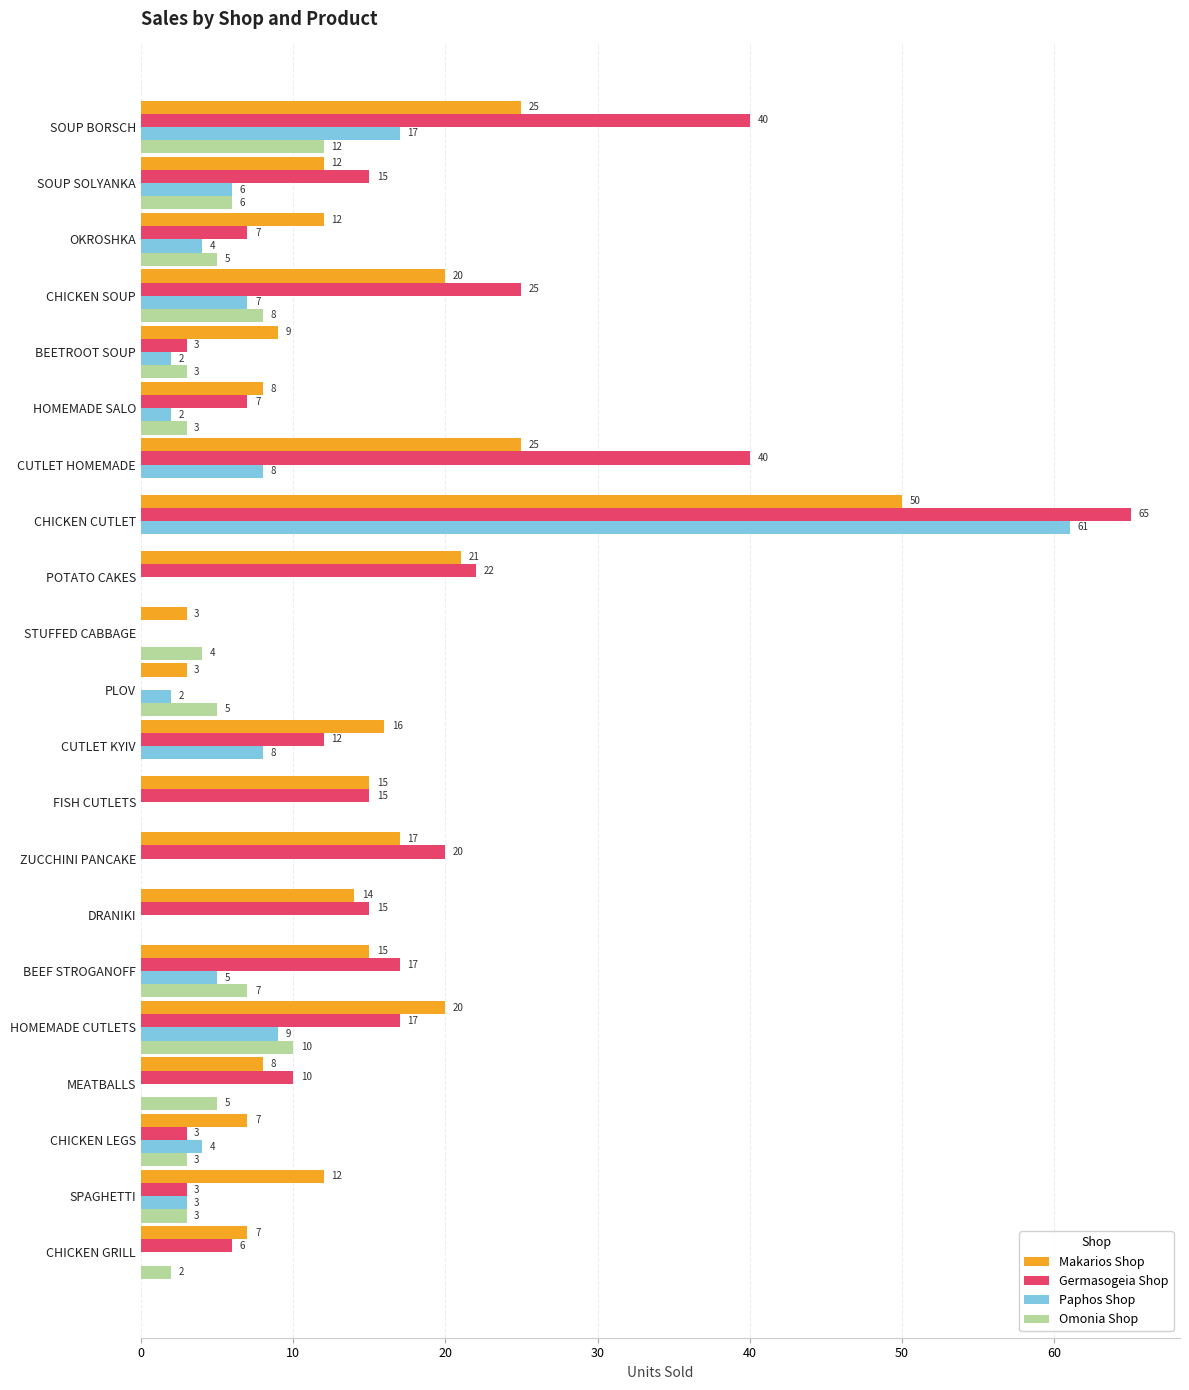

What is the maximum value for Makarios Shop?

50